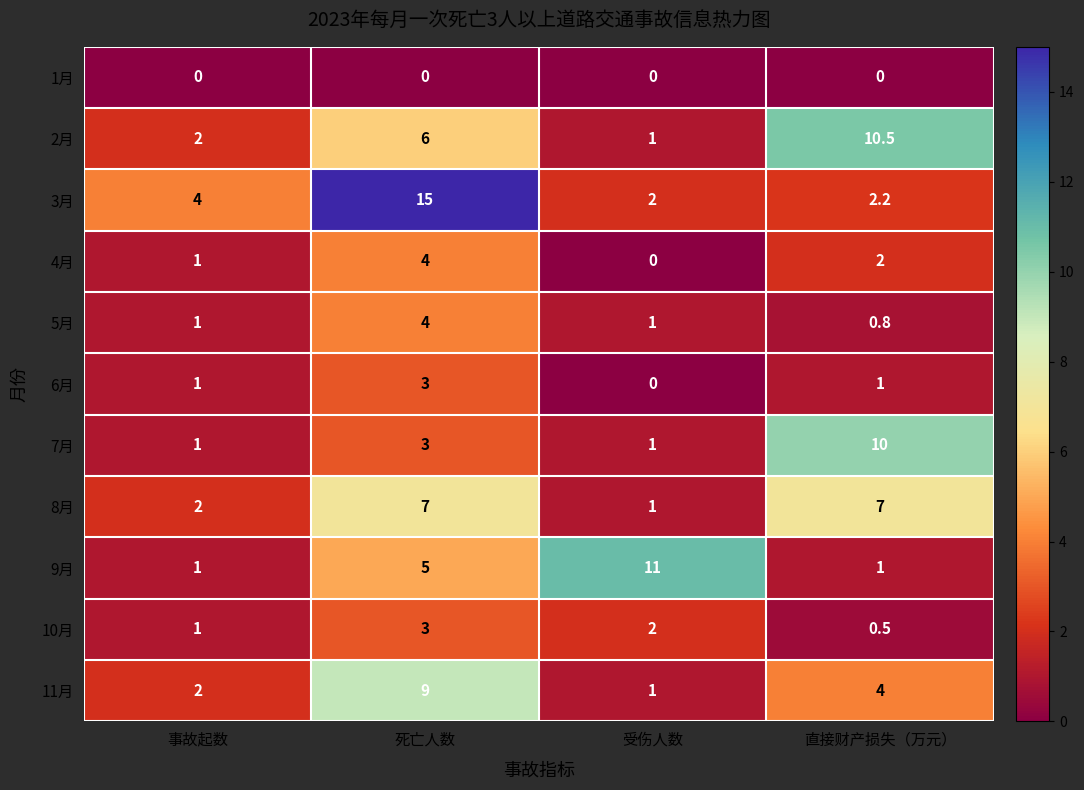

At how many categories does at least one series exceed 6?

3